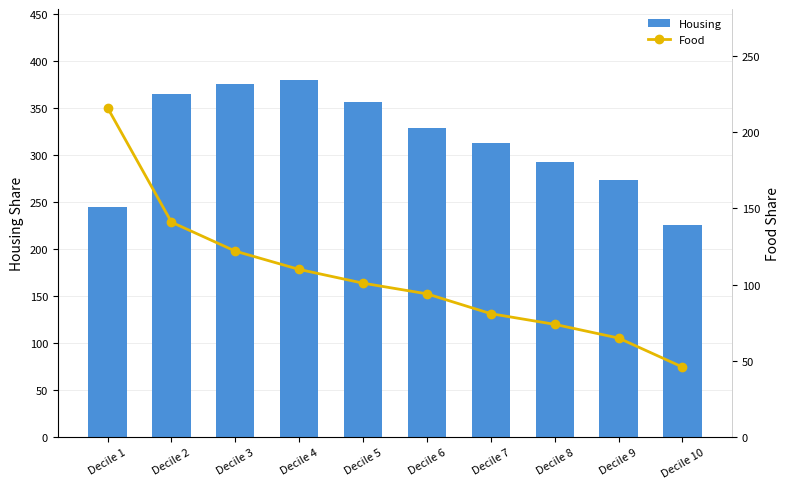

What is the sum of the Housing values at Decile 10 and Decile 3?

600